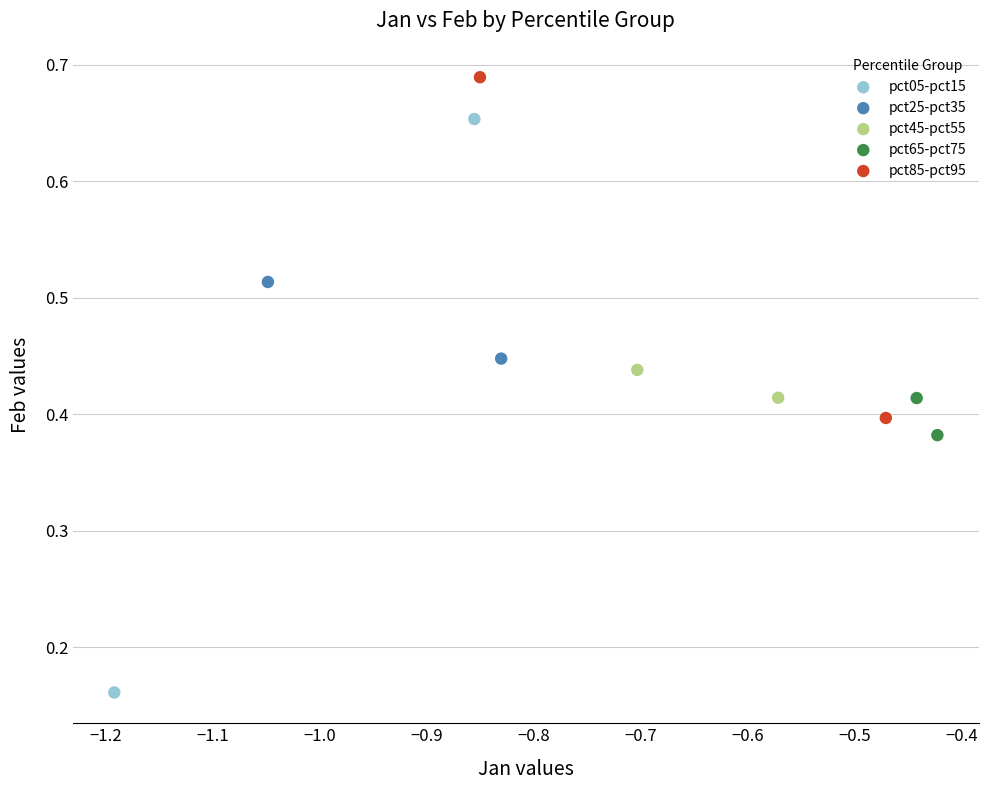

Which series has the largest Y range (max minus min)?

pct05-pct15